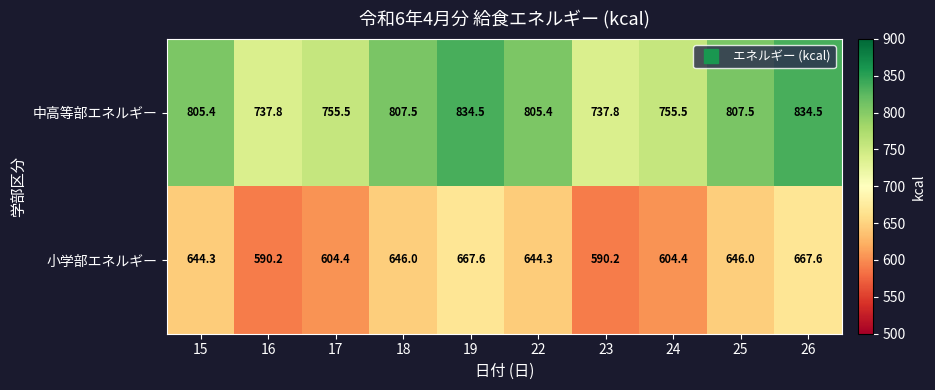

What is the sum of all 小学部エネルギー values?

6305.0